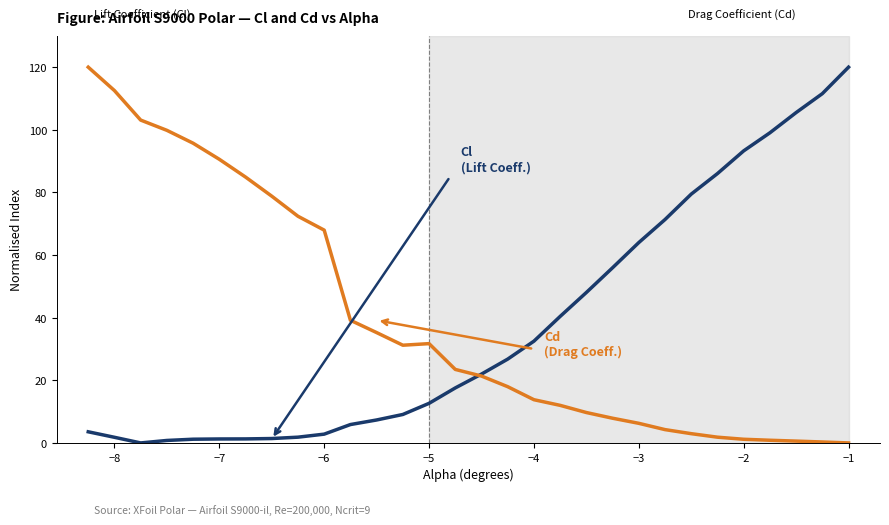

What is the greatest value displayed?

120.0